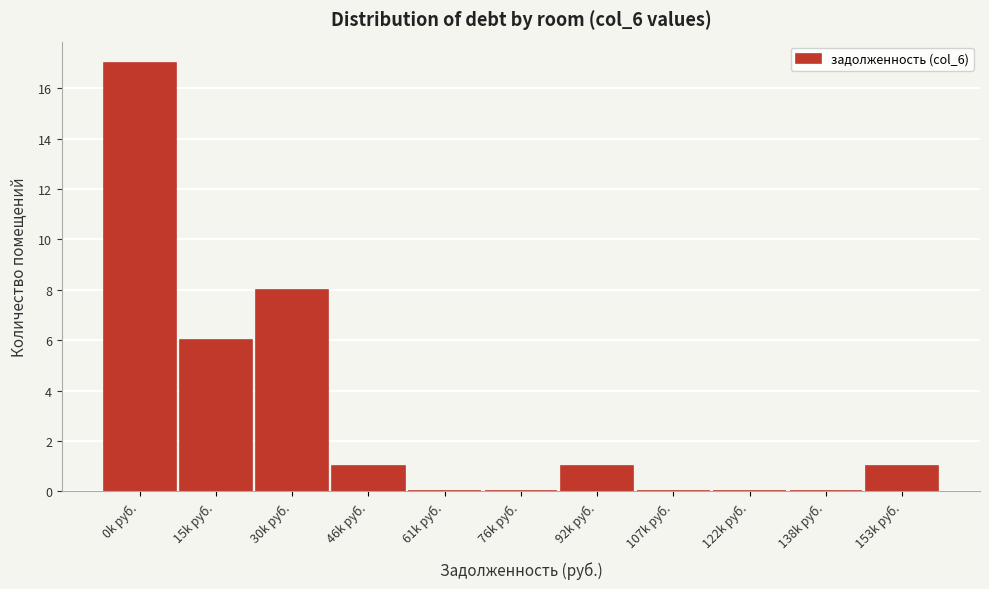

Reading right to left, list all the values displayed in this chart.

153k руб.=1	138k руб.=0	122k руб.=0	107k руб.=0	92k руб.=1	76k руб.=0	61k руб.=0	46k руб.=1	30k руб.=8	15k руб.=6	0k руб.=17